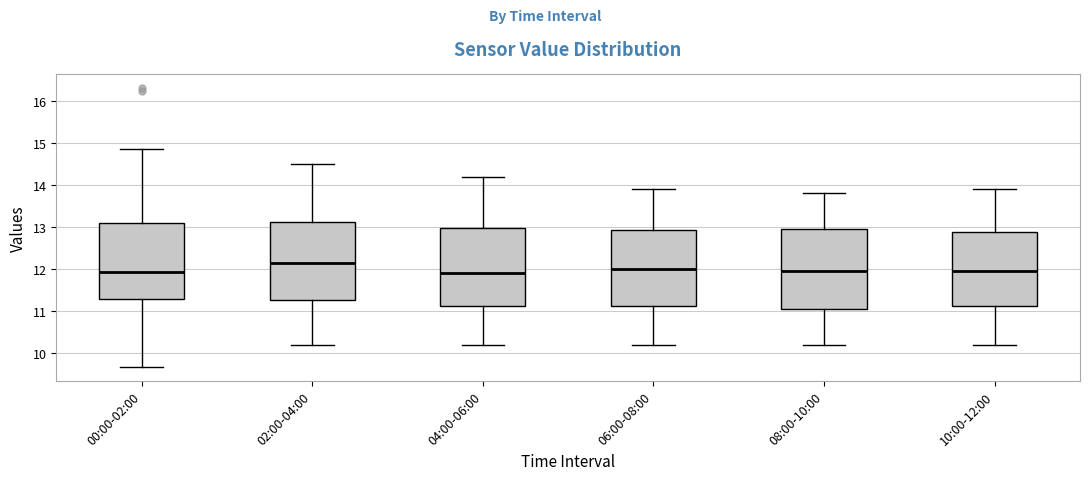

Where is the lower edge of the box for 10:00-12:00 on the y-axis? The values are not printed on the chart, so give them approximately, as read against the axis.

11.1